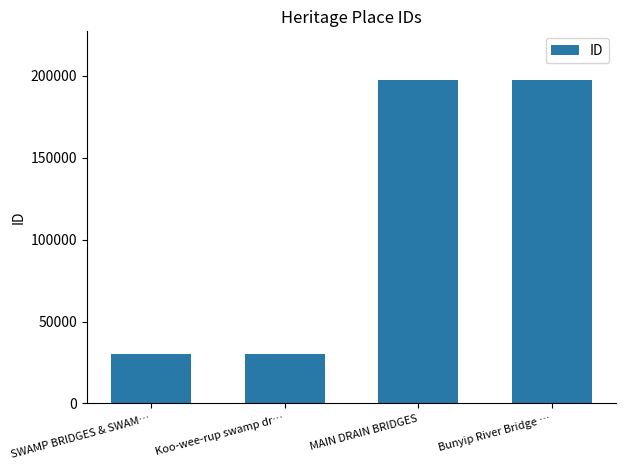

What is the difference between the values at Bunyip River Bridge … and MAIN DRAIN BRIDGES?

22